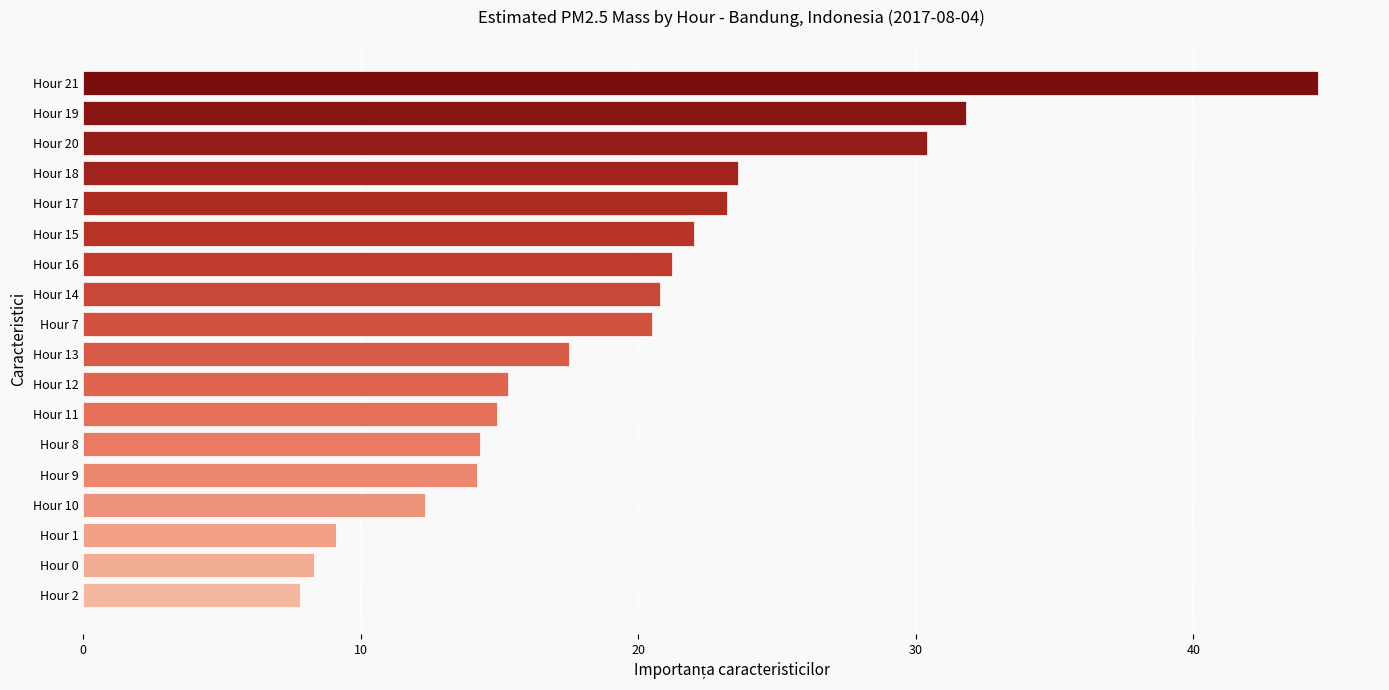

The chart shows a value of 10.2 at Hour 19. True or false?

False